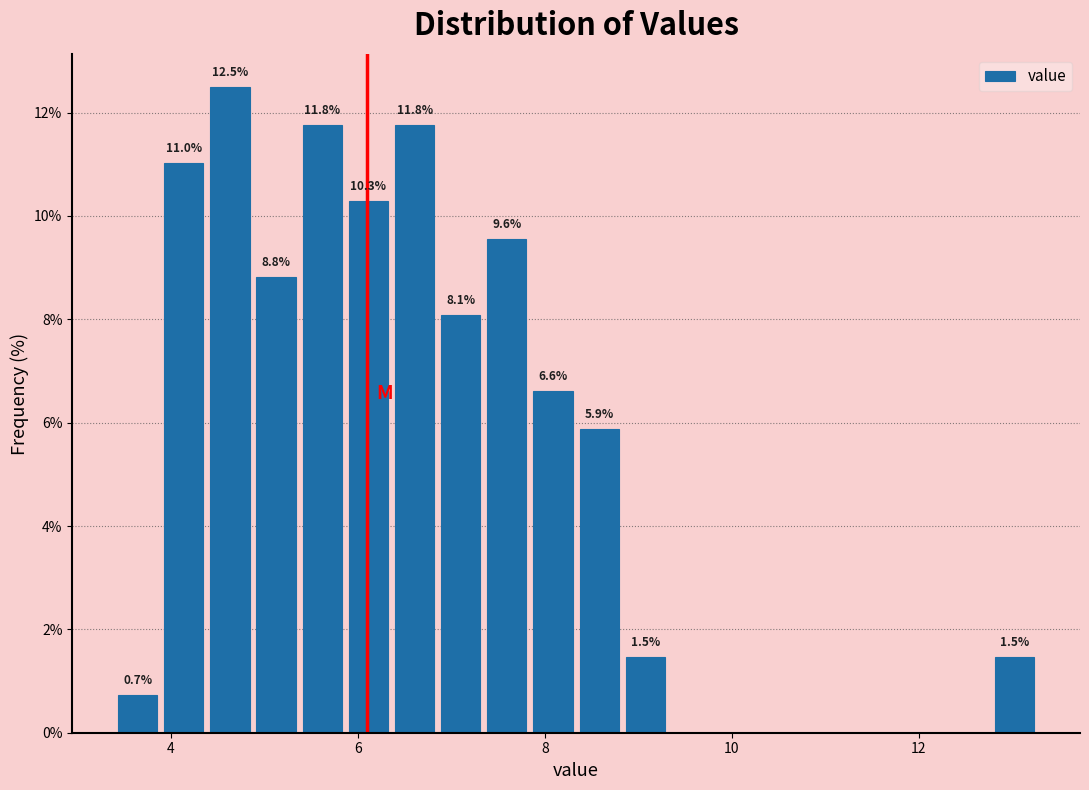

Around what value on the x-axis is the tallest bar? Give the approximate position of its centre, as read against the axis.

4.6